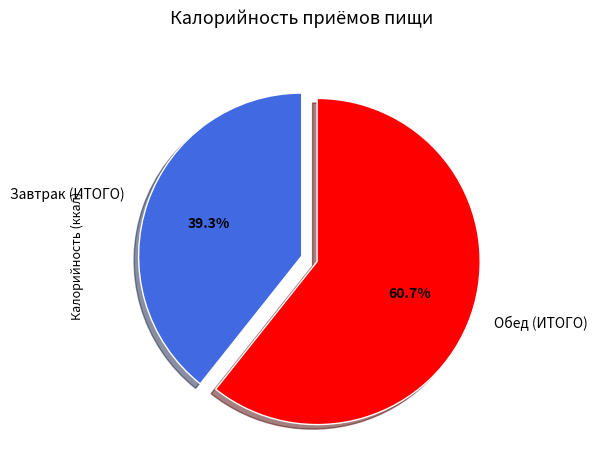

Is the sum of Завтрак (ИТОГО) and Обед (ИТОГО) greater than half?

Yes